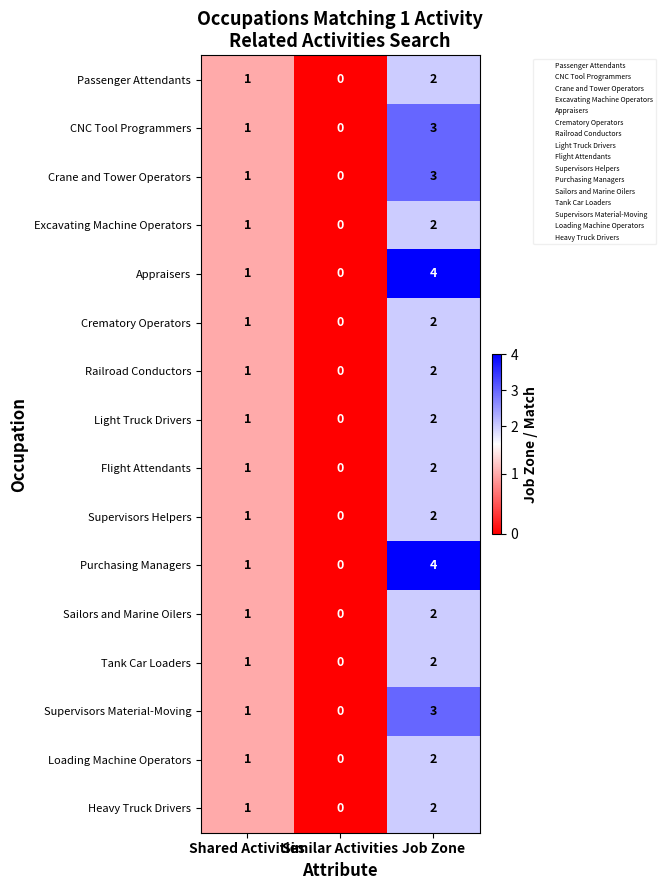

What is the total value across all series at Shared Activities?

16